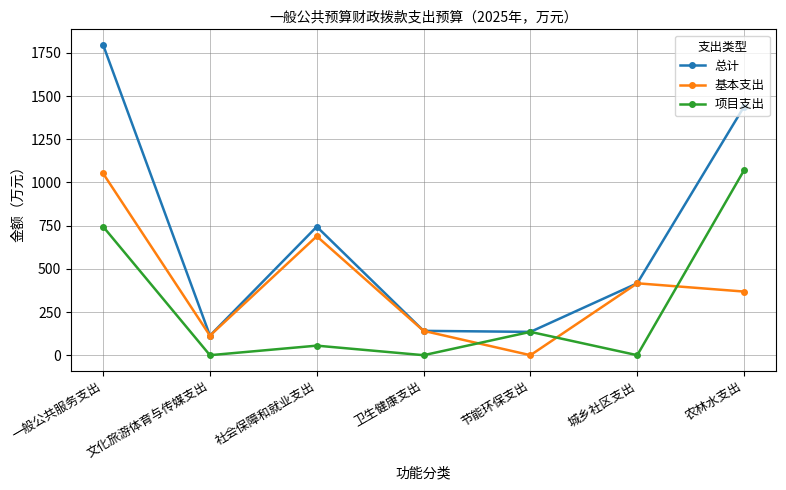

What is the sum of the 基本支出 values at 一般公共服务支出 and 卫生健康支出?

1192.9